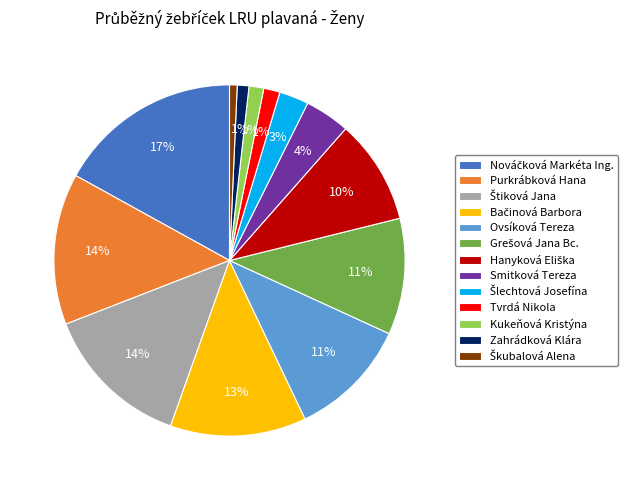

Which has a higher value, Purkrábková Hana or Kukeňová Kristýna?

Purkrábková Hana